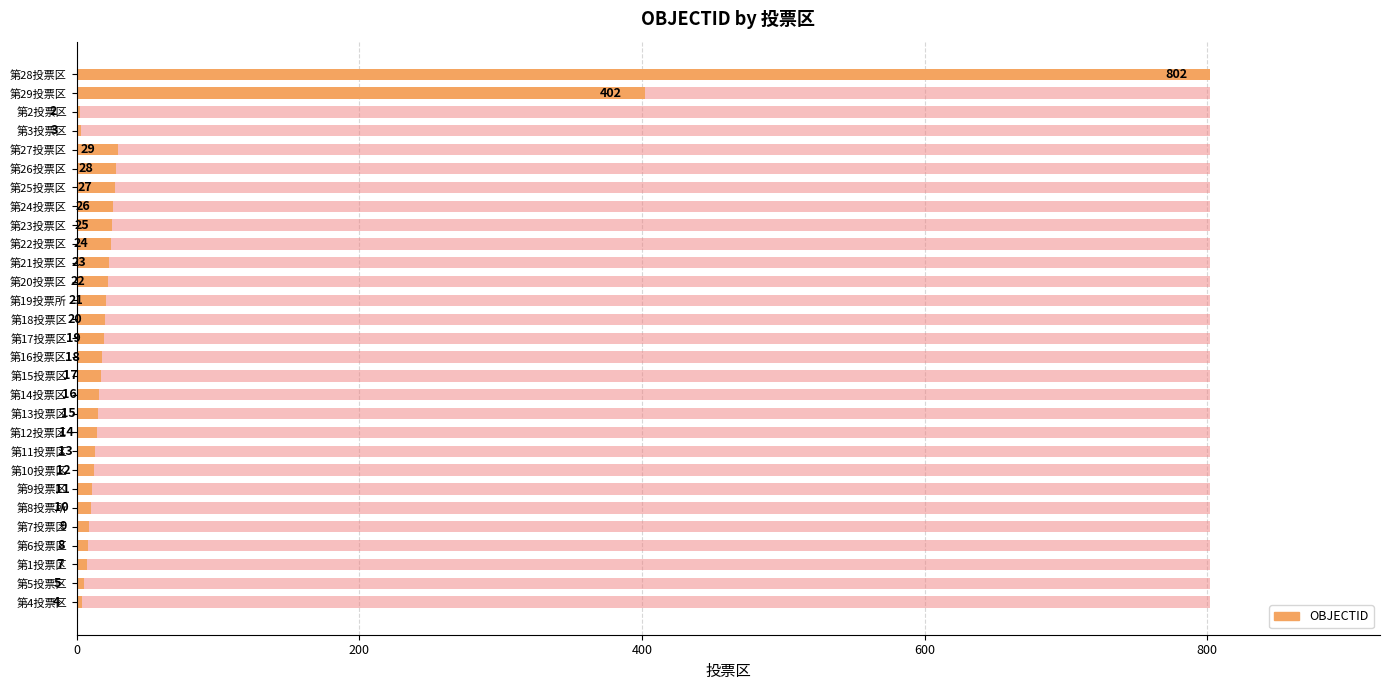

At how many categories does at least one series exceed 460?

1